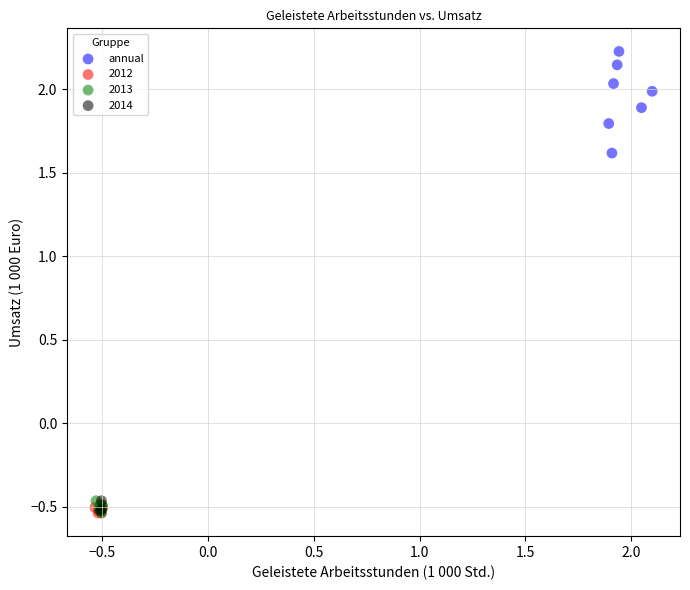

Which series has the widest spread of Y values?

annual